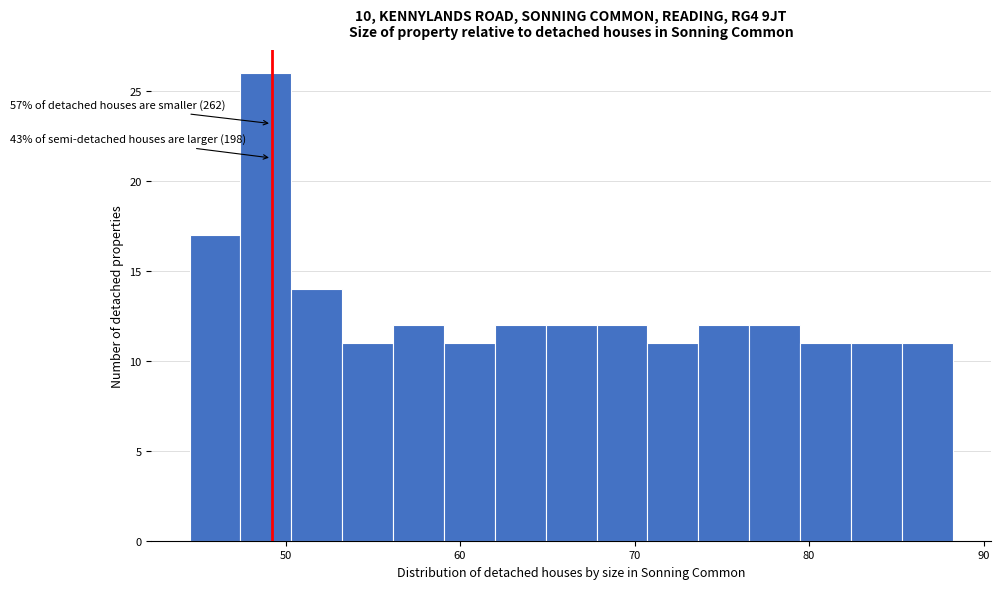

Read against the x-axis, roughly where is the centre of the tallest bar?

49